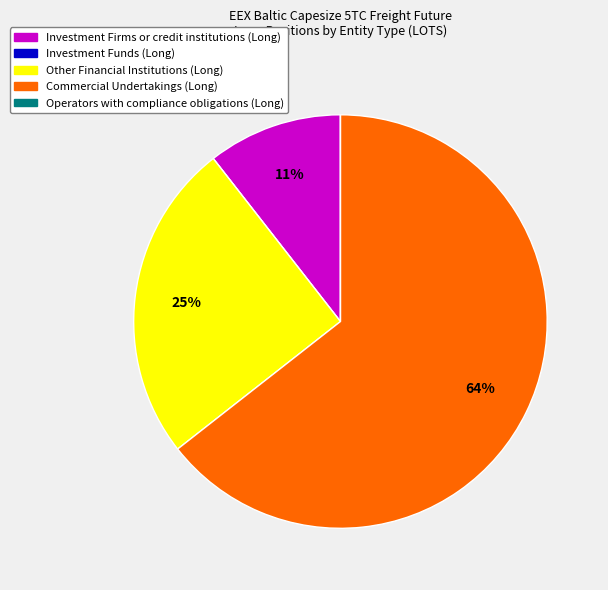

Is it true that Other Financial Institutions (Long) is 16% of the pie?

False